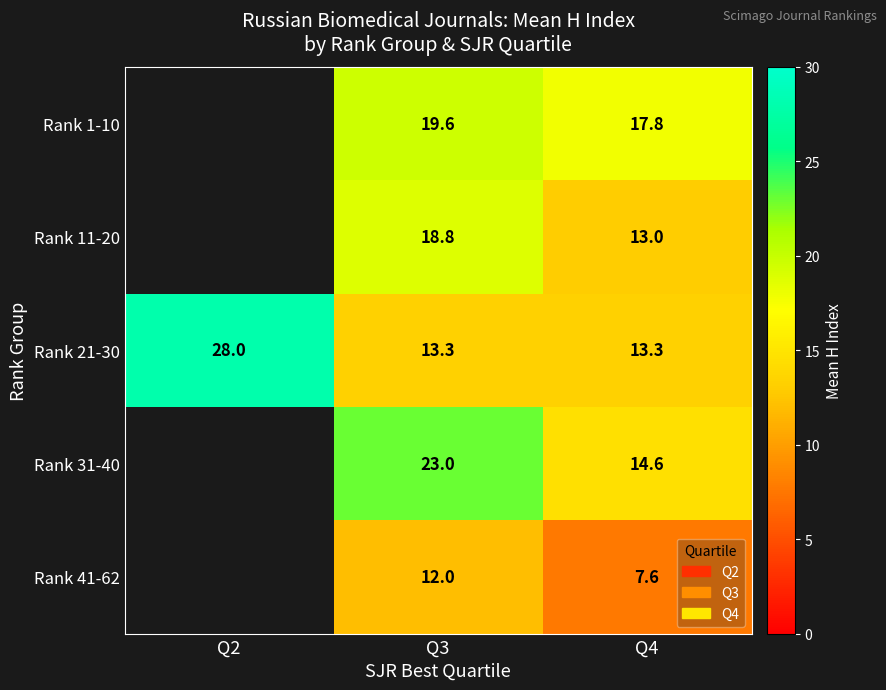

Between Q3 and Q4, which series saw the biggest shift?

Rank 31-40